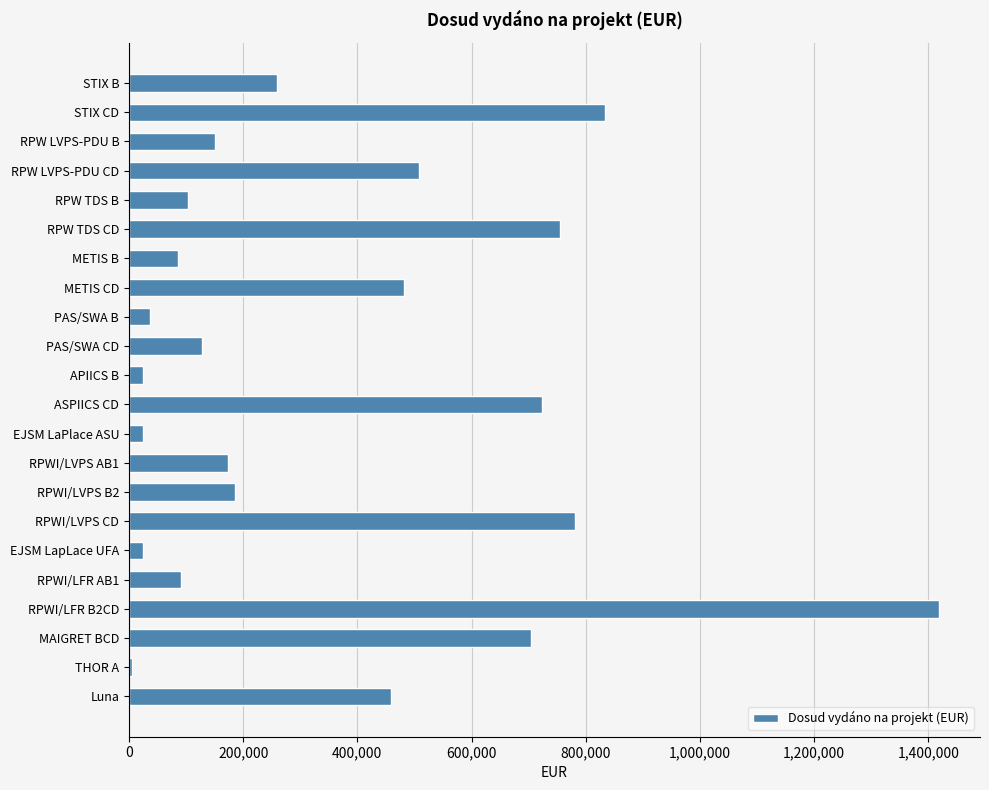

Which has a higher value, RPWI/LVPS B2 or RPWI/LFR AB1?

RPWI/LVPS B2